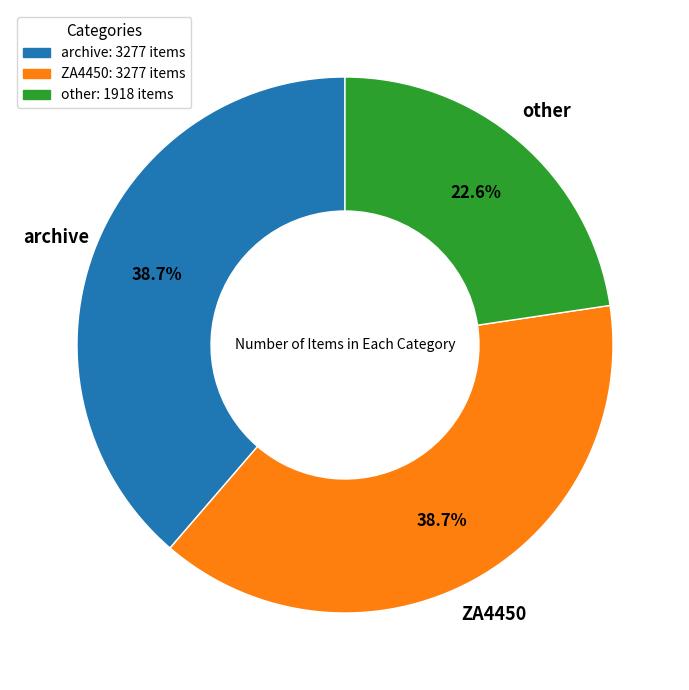

Is ZA4450 the majority of the pie?

No